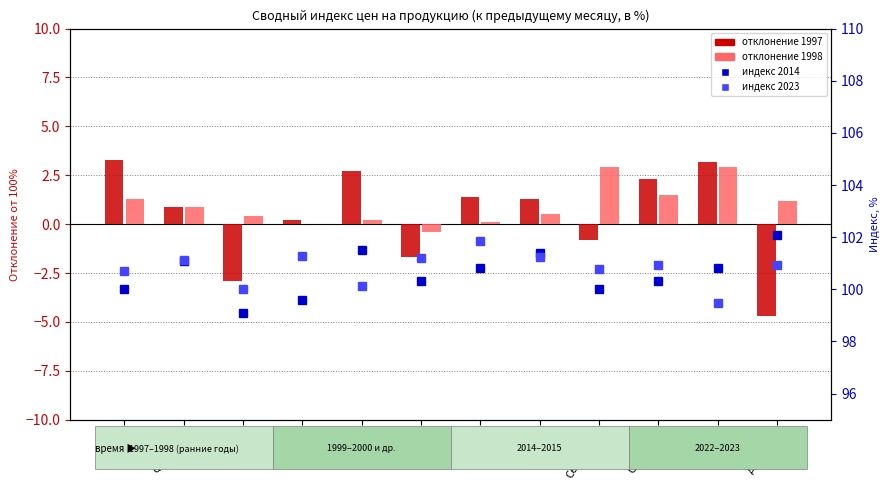

Reading right to left, list all the values displayed in this chart.

1997: Декабрь=-4.7	Ноябрь=3.2	Октябрь=2.3	Сентябрь=-0.8	Август=1.3	Июль=1.4	Июнь=-1.7	Май=2.7	Апрель=0.2	Март=-2.9	Февраль=0.9	Январь=3.3
1998: Декабрь=1.2	Ноябрь=2.9	Октябрь=1.5	Сентябрь=2.9	Август=0.5	Июль=0.1	Июнь=-0.4	Май=0.2	Апрель=0.0	Март=0.4	Февраль=0.9	Январь=1.3
2014: Декабрь=102.1	Ноябрь=100.8	Октябрь=100.3	Сентябрь=100.0	Август=101.4	Июль=100.8	Июнь=100.3	Май=101.5	Апрель=99.6	Март=99.1	Февраль=101.1	Январь=100.0
2023: Декабрь=101.0	Ноябрь=99.5	Октябрь=100.9	Сентябрь=100.8	Август=101.2	Июль=101.9	Июнь=101.2	Май=100.1	Апрель=101.3	Март=100.0	Февраль=101.1	Январь=100.7